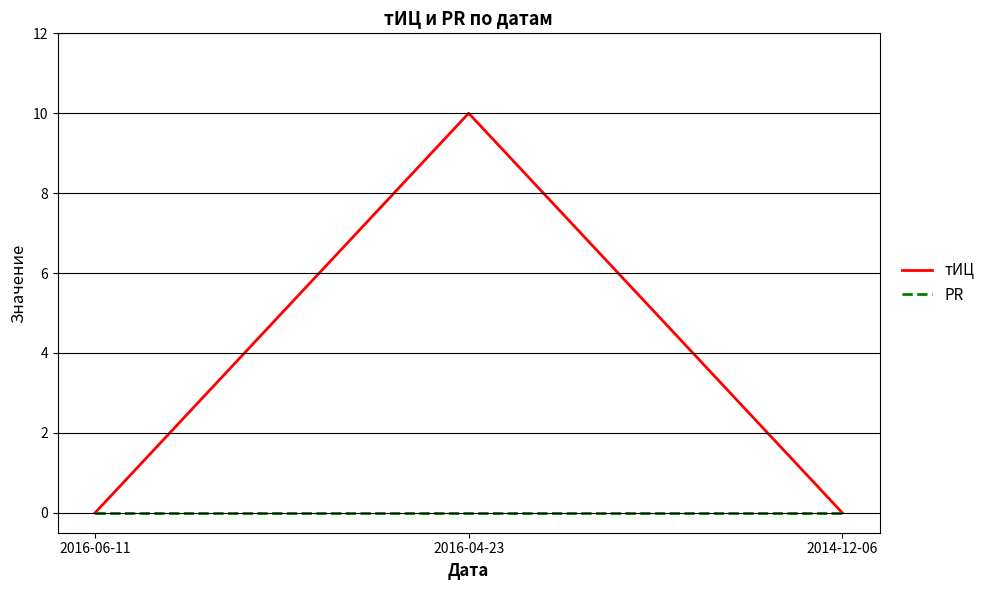

What position from the left is 2016-06-11?

1